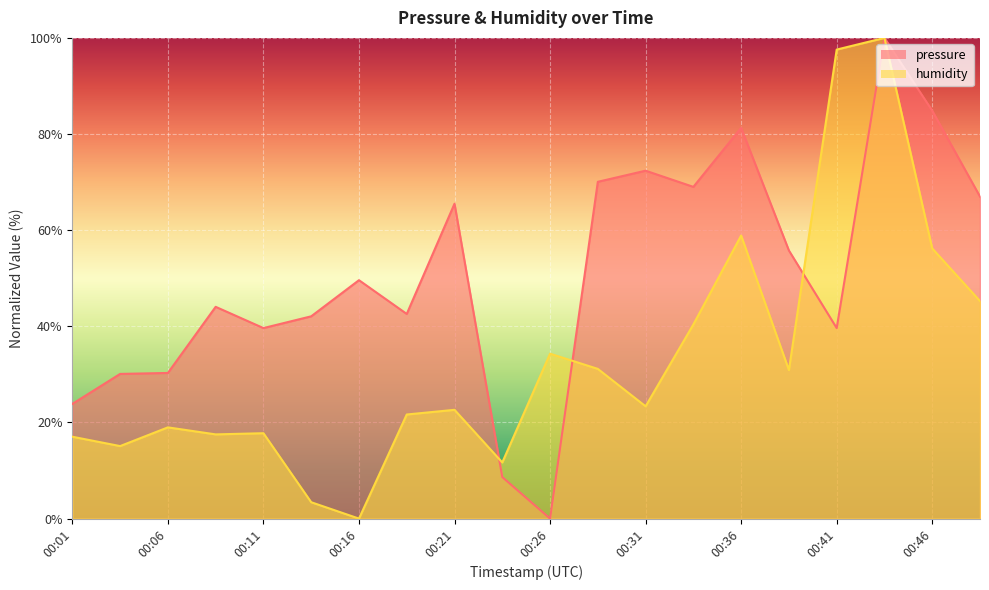

Which series changed the most between 00:01 and 00:48?

pressure